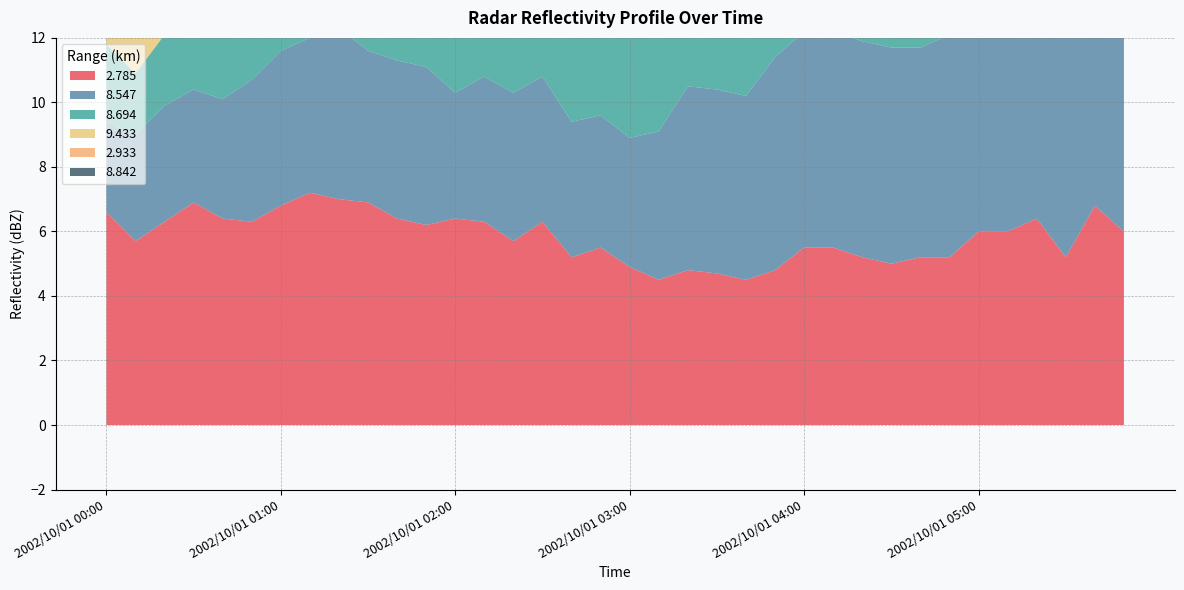

Reading left to right, transcribe all the data shown in this chart.

  2.785: 2002/10/01 00:00=6.6	2002/10/01 00:10=5.7	2002/10/01 00:20=6.3	2002/10/01 00:30=6.9	2002/10/01 00:40=6.4	2002/10/01 00:50=6.3	2002/10/01 01:00=6.8	2002/10/01 01:10=7.2	2002/10/01 01:20=7.0	2002/10/01 01:30=6.9	2002/10/01 01:40=6.4	2002/10/01 01:50=6.2	2002/10/01 02:00=6.4	2002/10/01 02:10=6.3	2002/10/01 02:20=5.7	2002/10/01 02:30=6.3	2002/10/01 02:40=5.2	2002/10/01 02:50=5.5	2002/10/01 03:00=4.9	2002/10/01 03:10=4.5	2002/10/01 03:20=4.8	2002/10/01 03:30=4.7	2002/10/01 03:40=4.5	2002/10/01 03:50=4.8	2002/10/01 04:00=5.5	2002/10/01 04:10=5.5	2002/10/01 04:20=5.2	2002/10/01 04:30=5.0	2002/10/01 04:40=5.2	2002/10/01 04:50=5.2	2002/10/01 05:00=6.0	2002/10/01 05:10=6.0	2002/10/01 05:20=6.4	2002/10/01 05:30=5.2	2002/10/01 05:40=6.8	2002/10/01 05:50=6.0
  8.547: 2002/10/01 00:00=2.8	2002/10/01 00:10=3.3	2002/10/01 00:20=3.6	2002/10/01 00:30=3.5	2002/10/01 00:40=3.7	2002/10/01 00:50=4.4	2002/10/01 01:00=4.8	2002/10/01 01:10=4.8	2002/10/01 01:20=5.3	2002/10/01 01:30=4.7	2002/10/01 01:40=4.9	2002/10/01 01:50=4.9	2002/10/01 02:00=3.9	2002/10/01 02:10=4.5	2002/10/01 02:20=4.6	2002/10/01 02:30=4.5	2002/10/01 02:40=4.2	2002/10/01 02:50=4.1	2002/10/01 03:00=4.0	2002/10/01 03:10=4.6	2002/10/01 03:20=5.7	2002/10/01 03:30=5.7	2002/10/01 03:40=5.7	2002/10/01 03:50=6.6	2002/10/01 04:00=6.7	2002/10/01 04:10=6.7	2002/10/01 04:20=6.7	2002/10/01 04:30=6.7	2002/10/01 04:40=6.5	2002/10/01 04:50=6.9	2002/10/01 05:00=7.0	2002/10/01 05:10=7.3	2002/10/01 05:20=7.8	2002/10/01 05:30=7.8	2002/10/01 05:40=7.9	2002/10/01 05:50=7.9
  8.694: 2002/10/01 00:00=2.4	2002/10/01 00:10=1.9	2002/10/01 00:20=2.2	2002/10/01 00:30=3.1	2002/10/01 00:40=3.5	2002/10/01 00:50=3.5	2002/10/01 01:00=3.0	2002/10/01 01:10=3.0	2002/10/01 01:20=3.0	2002/10/01 01:30=3.1	2002/10/01 01:40=3.5	2002/10/01 01:50=3.5	2002/10/01 02:00=2.6	2002/10/01 02:10=3.4	2002/10/01 02:20=4.0	2002/10/01 02:30=4.7	2002/10/01 02:40=4.6	2002/10/01 02:50=4.6	2002/10/01 03:00=4.6	2002/10/01 03:10=4.6	2002/10/01 03:20=4.7	2002/10/01 03:30=4.7	2002/10/01 03:40=4.8	2002/10/01 03:50=4.7	2002/10/01 04:00=4.8	2002/10/01 04:10=4.8	2002/10/01 04:20=5.1	2002/10/01 04:30=7.9	2002/10/01 04:40=7.9	2002/10/01 04:50=7.9	2002/10/01 05:00=7.9	2002/10/01 05:10=8.0	2002/10/01 05:20=8.0	2002/10/01 05:30=8.0	2002/10/01 05:40=7.9	2002/10/01 05:50=8.2
  9.433: 2002/10/01 00:00=2.9	2002/10/01 00:10=3.3	2002/10/01 00:20=3.3	2002/10/01 00:30=3.2	2002/10/01 00:40=3.5	2002/10/01 00:50=3.3	2002/10/01 01:00=3.3	2002/10/01 01:10=3.6	2002/10/01 01:20=3.5	2002/10/01 01:30=3.5	2002/10/01 01:40=4.2	2002/10/01 01:50=4.1	2002/10/01 02:00=5.0	2002/10/01 02:10=4.9	2002/10/01 02:20=4.9	2002/10/01 02:30=4.9	2002/10/01 02:40=5.4	2002/10/01 02:50=5.4	2002/10/01 03:00=5.4	2002/10/01 03:10=5.4	2002/10/01 03:20=5.4	2002/10/01 03:30=6.4	2002/10/01 03:40=6.4	2002/10/01 03:50=6.4	2002/10/01 04:00=6.1	2002/10/01 04:10=6.1	2002/10/01 04:20=6.4	2002/10/01 04:30=6.4	2002/10/01 04:40=6.3	2002/10/01 04:50=6.1	2002/10/01 05:00=6.1	2002/10/01 05:10=6.0	2002/10/01 05:20=6.2	2002/10/01 05:30=6.2	2002/10/01 05:40=6.2	2002/10/01 05:50=6.2
  2.933: 2002/10/01 00:00=6.9	2002/10/01 00:10=5.8	2002/10/01 00:20=5.9	2002/10/01 00:30=6.5	2002/10/01 00:40=6.0	2002/10/01 00:50=5.2	2002/10/01 01:00=5.0	2002/10/01 01:10=4.2	2002/10/01 01:20=4.3	2002/10/01 01:30=4.5	2002/10/01 01:40=5.1	2002/10/01 01:50=5.7	2002/10/01 02:00=5.4	2002/10/01 02:10=5.9	2002/10/01 02:20=5.3	2002/10/01 02:30=5.4	2002/10/01 02:40=3.8	2002/10/01 02:50=4.8	2002/10/01 03:00=5.0	2002/10/01 03:10=5.0	2002/10/01 03:20=5.1	2002/10/01 03:30=3.4	2002/10/01 03:40=4.2	2002/10/01 03:50=4.7	2002/10/01 04:00=5.0	2002/10/01 04:10=5.0	2002/10/01 04:20=5.8	2002/10/01 04:30=5.3	2002/10/01 04:40=5.0	2002/10/01 04:50=4.3	2002/10/01 05:00=5.0	2002/10/01 05:10=5.0	2002/10/01 05:20=4.3	2002/10/01 05:30=4.3	2002/10/01 05:40=5.0	2002/10/01 05:50=5.3
  8.842: 2002/10/01 00:00=6.2	2002/10/01 00:10=6.2	2002/10/01 00:20=6.3	2002/10/01 00:30=7.3	2002/10/01 00:40=8.0	2002/10/01 00:50=8.4	2002/10/01 01:00=8.4	2002/10/01 01:10=8.4	2002/10/01 01:20=7.3	2002/10/01 01:30=8.4	2002/10/01 01:40=8.4	2002/10/01 01:50=8.0	2002/10/01 02:00=8.2	2002/10/01 02:10=8.8	2002/10/01 02:20=8.7	2002/10/01 02:30=8.1	2002/10/01 02:40=8.4	2002/10/01 02:50=7.8	2002/10/01 03:00=7.6	2002/10/01 03:10=8.1	2002/10/01 03:20=8.0	2002/10/01 03:30=8.1	2002/10/01 03:40=8.4	2002/10/01 03:50=8.4	2002/10/01 04:00=8.9	2002/10/01 04:10=9.5	2002/10/01 04:20=9.8	2002/10/01 04:30=8.9	2002/10/01 04:40=8.5	2002/10/01 04:50=8.2	2002/10/01 05:00=8.2	2002/10/01 05:10=8.4	2002/10/01 05:20=8.3	2002/10/01 05:30=9.0	2002/10/01 05:40=9.1	2002/10/01 05:50=9.3